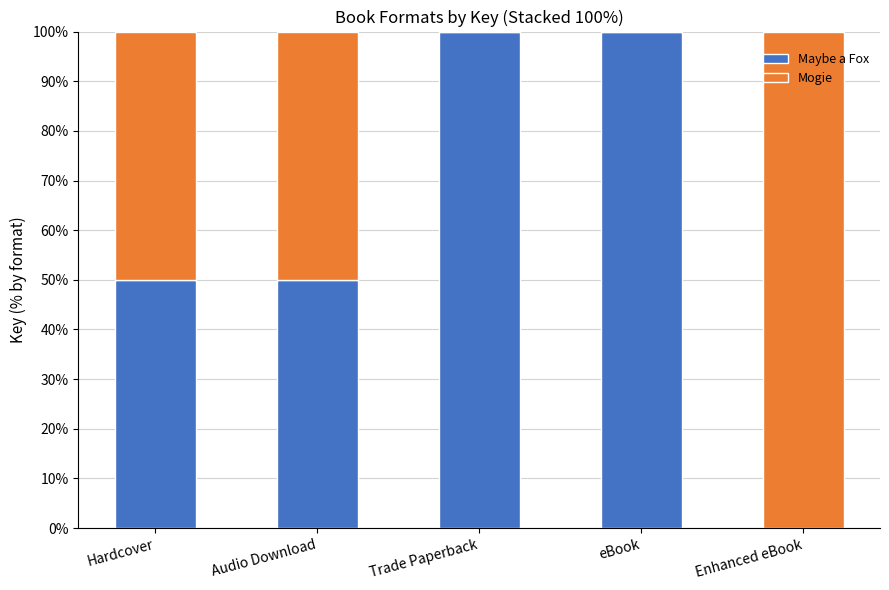

What is the approximate value of Maybe a Fox at eBook?

100.0